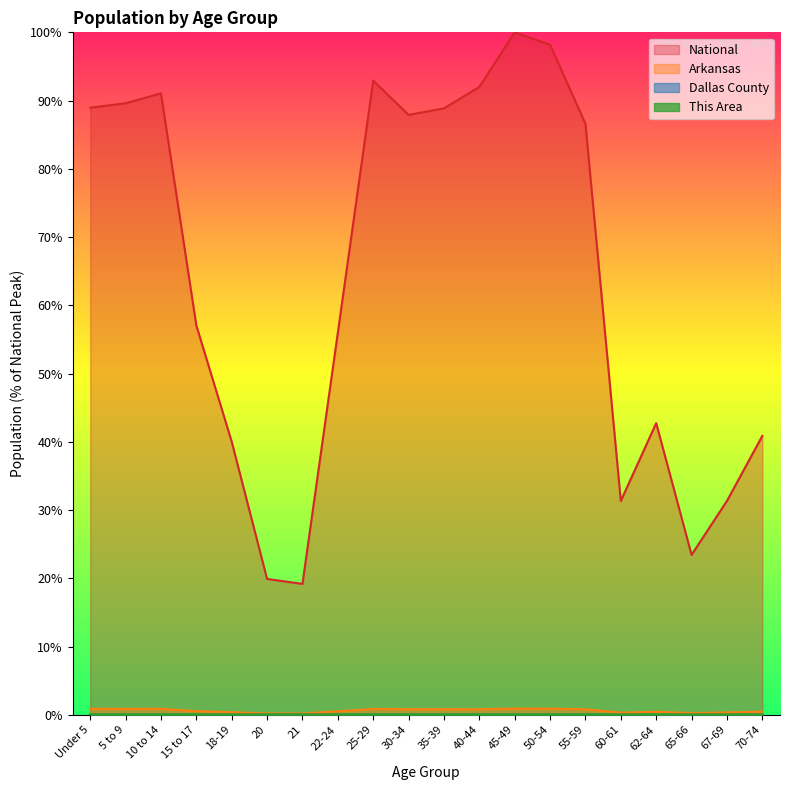

Count the number of data series in this chart.

4